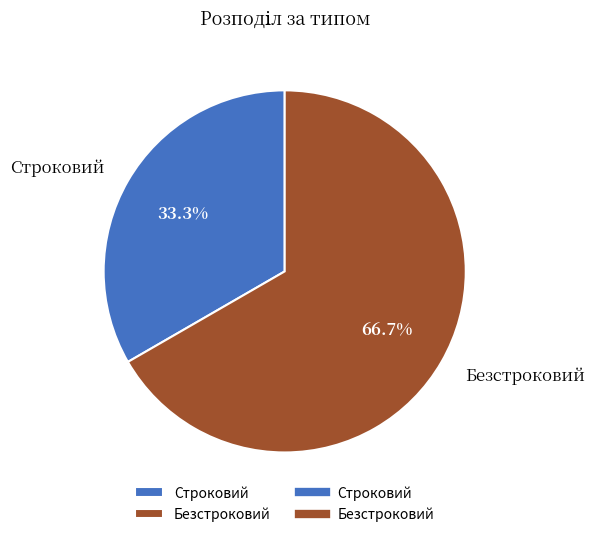

Count the number of slices in the pie.

2